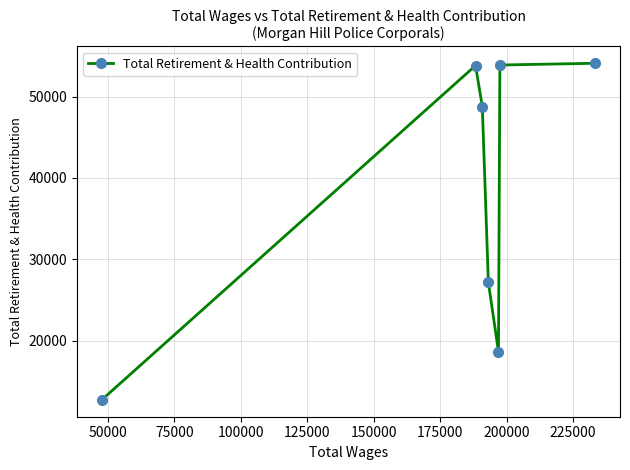

What is the average value?

38441